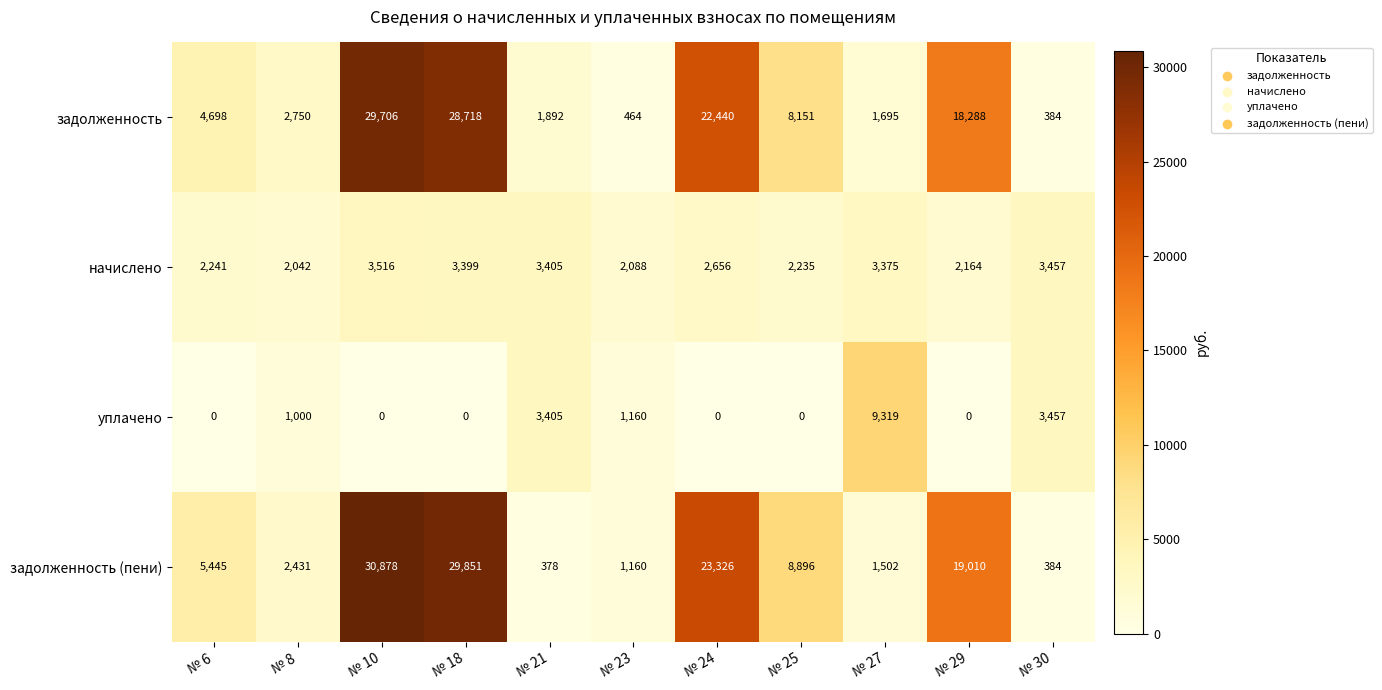

What is the total value across all series at № 24?

48422